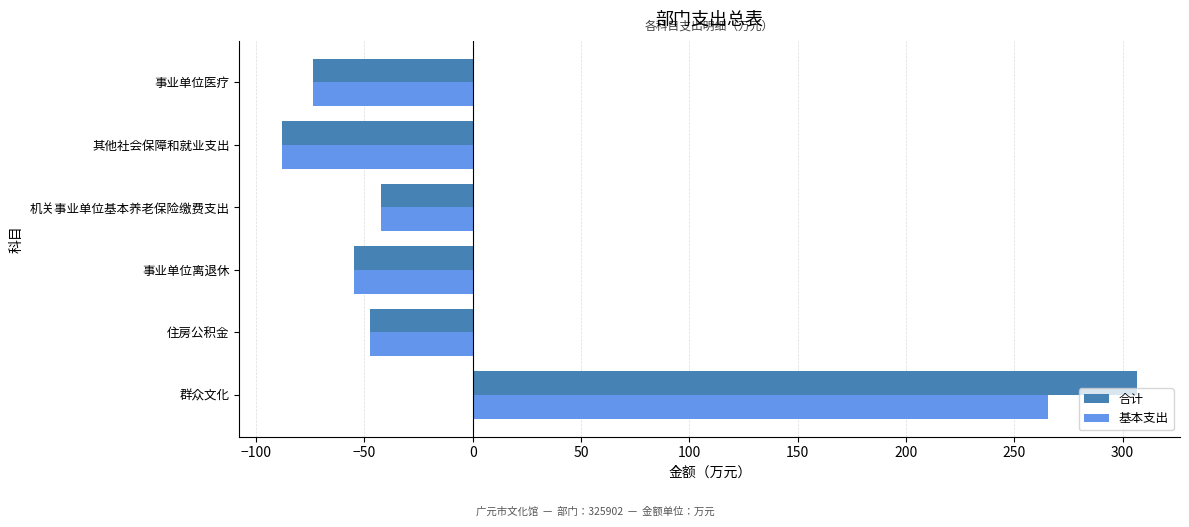

The 合计 series shows -73.8 at 事业单位医疗. True or false?

True